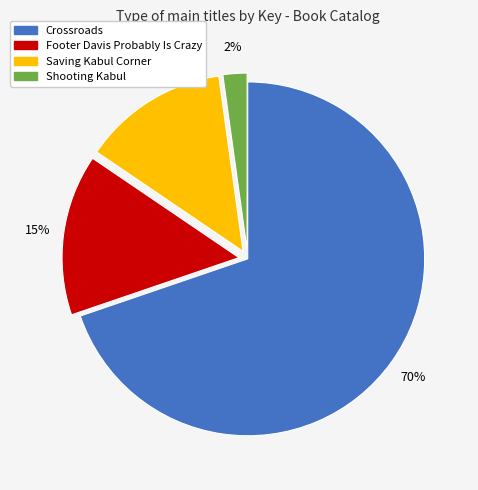

What is the majority slice?

Crossroads